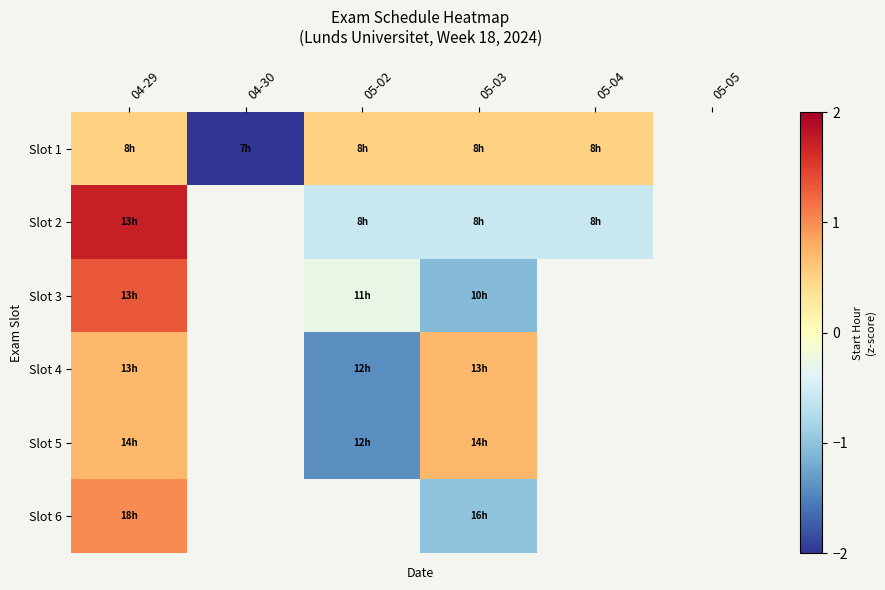

What is the difference between the maximum and minimum values in the Slot 1 series?

2.5